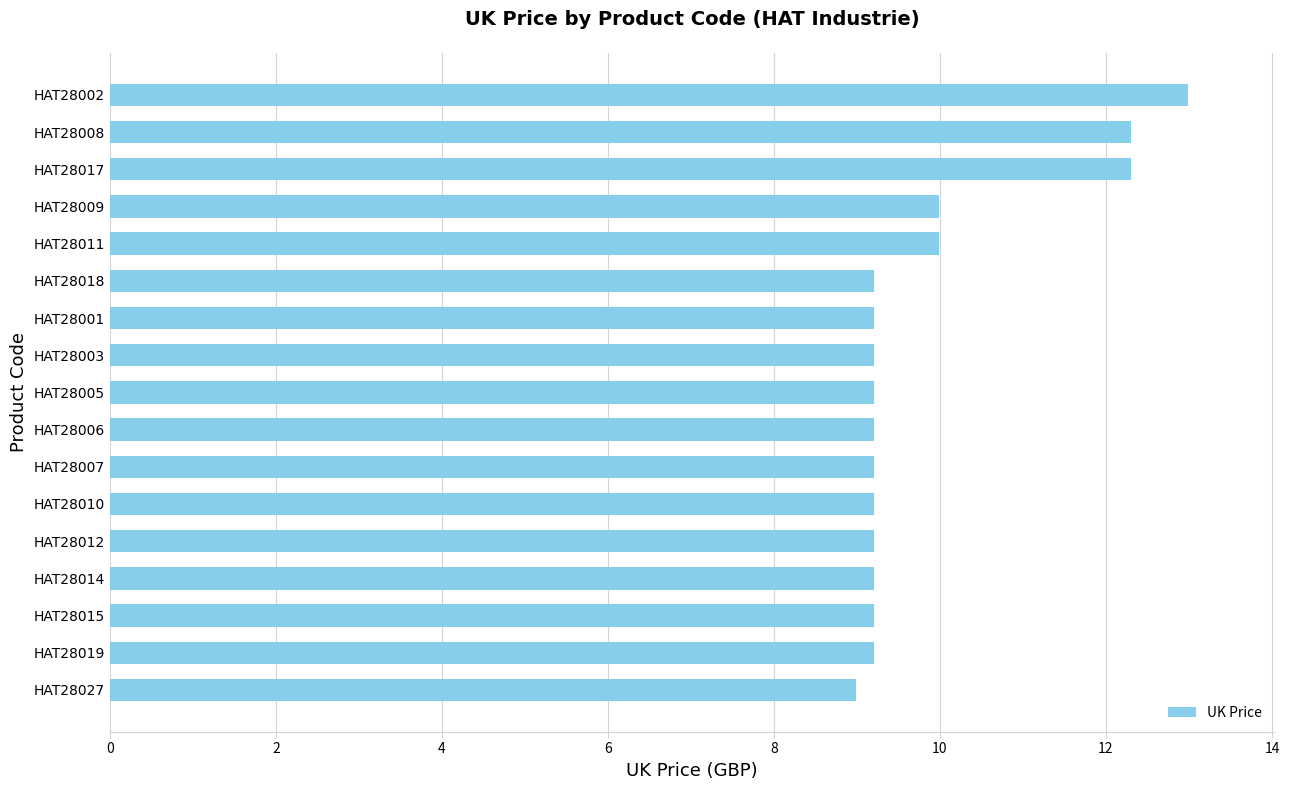

What is the average value?

9.9